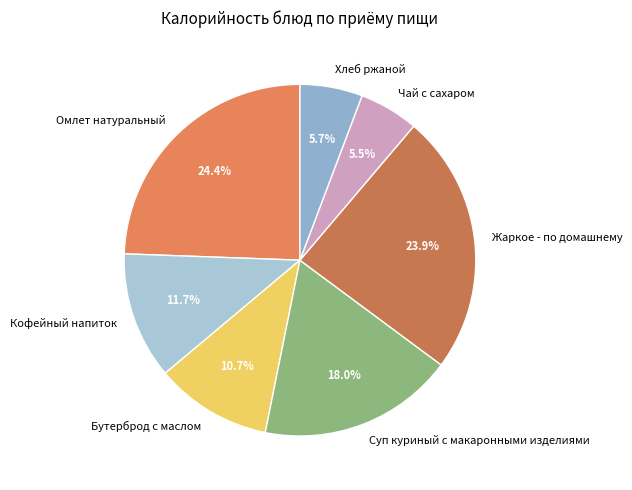

Combined, do Хлеб ржаной and Омлет натуральный account for over 50%?

No